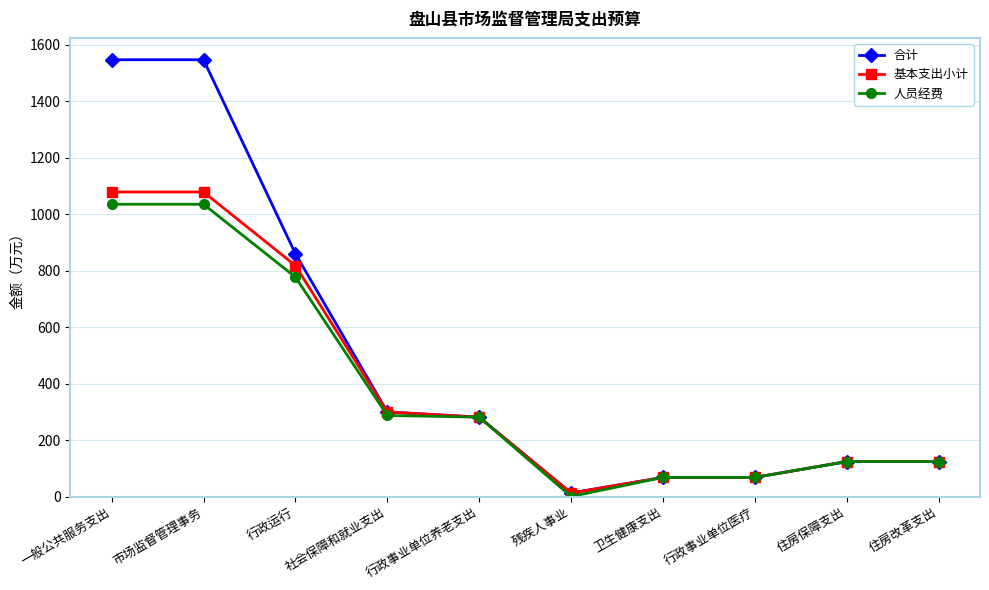

At which label does 基本支出小计 first exceed 281?

一般公共服务支出